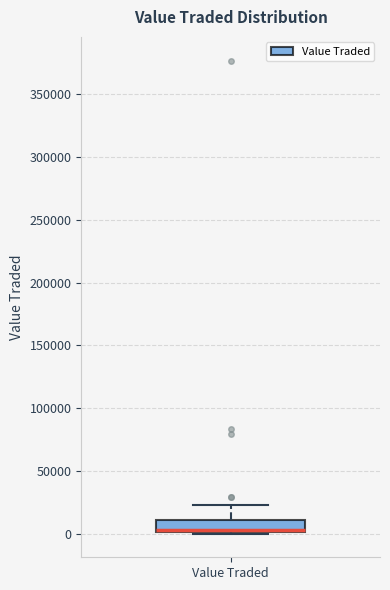

Read this box plot against the y-axis: the position of the median line, the range covered by the box, and the ends of both whiskers. The values are not printed on the chart, so give them approximately, as read against the axis.

median 5000, box 0 to 10000, whiskers 0 to 20000